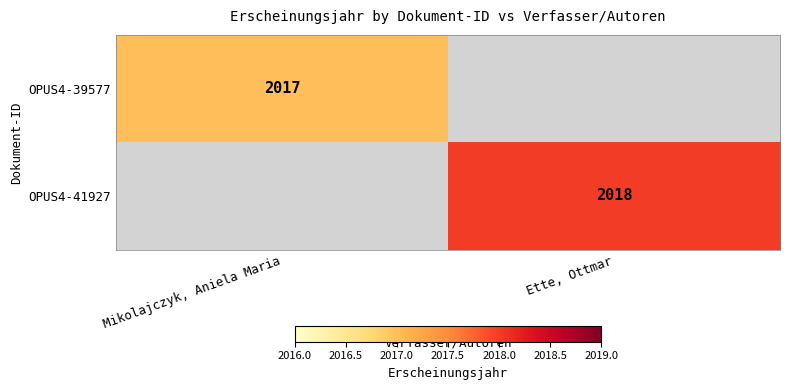

Is the value of OPUS4-39577 at Mikolajczyk, Aniela Maria greater than the value of OPUS4-41927 at Ette, Ottmar?

No